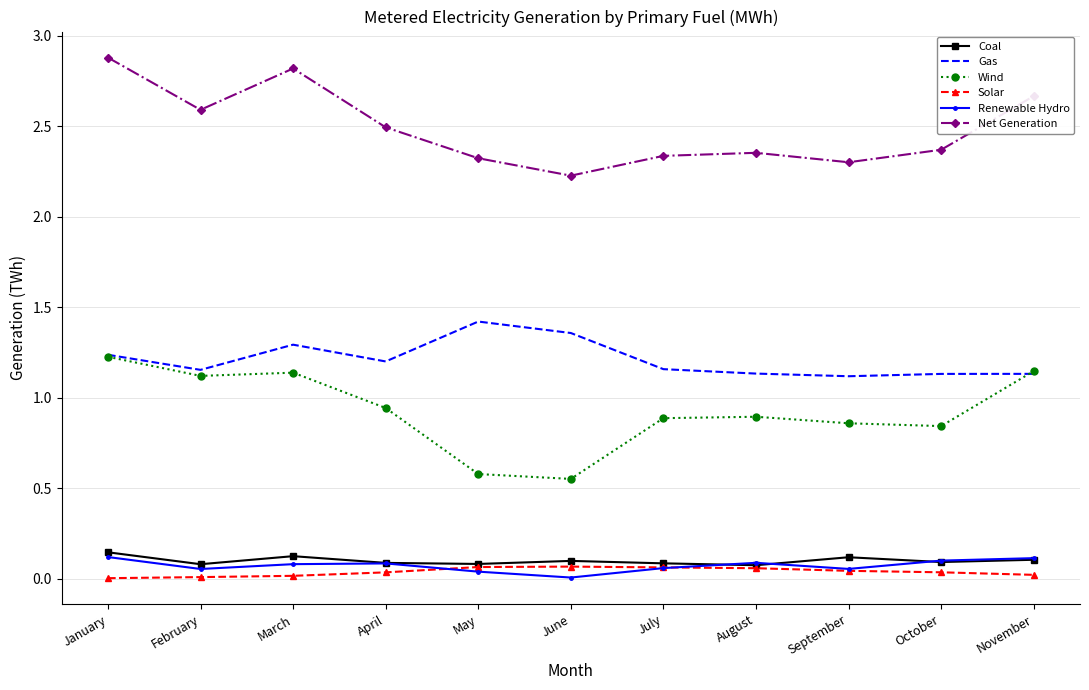

True or false: Net Generation and Renewable Hydro intersect in this chart.

False